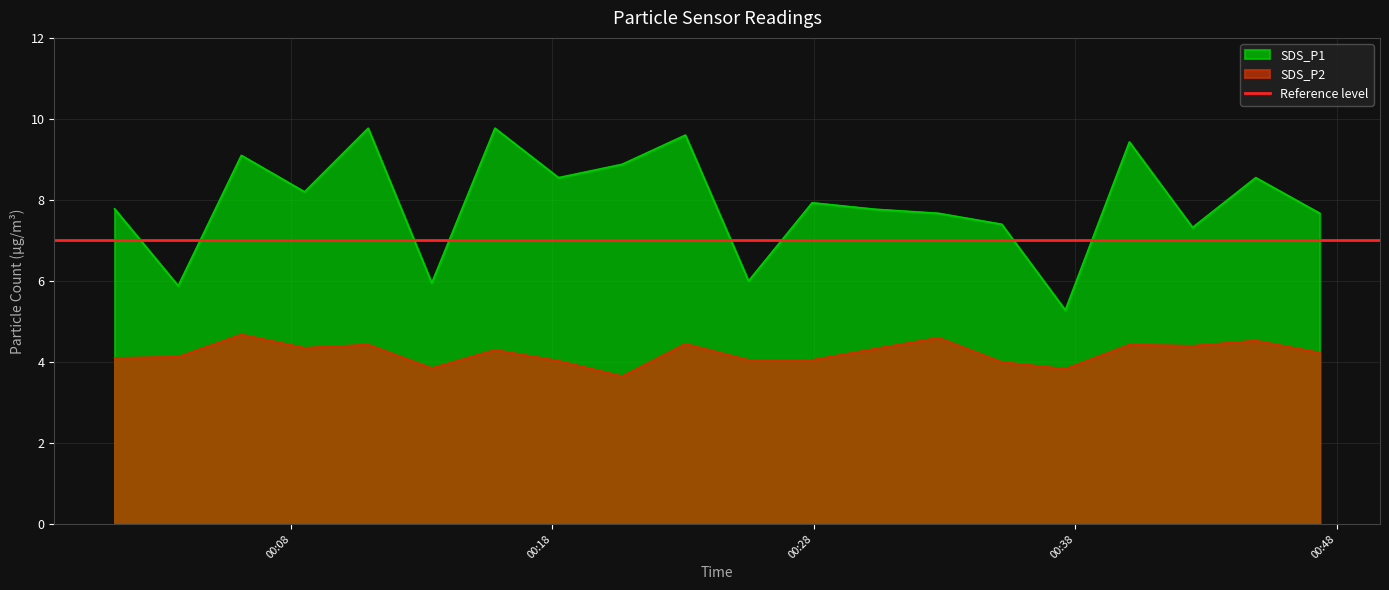

How many lines are shown in the chart?

2